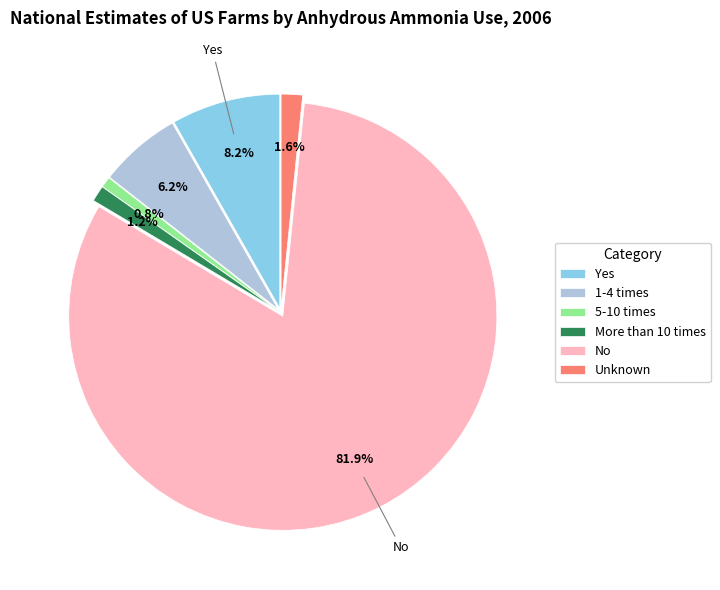

What percentage is NOT represented by More than 10 times?

98.8%